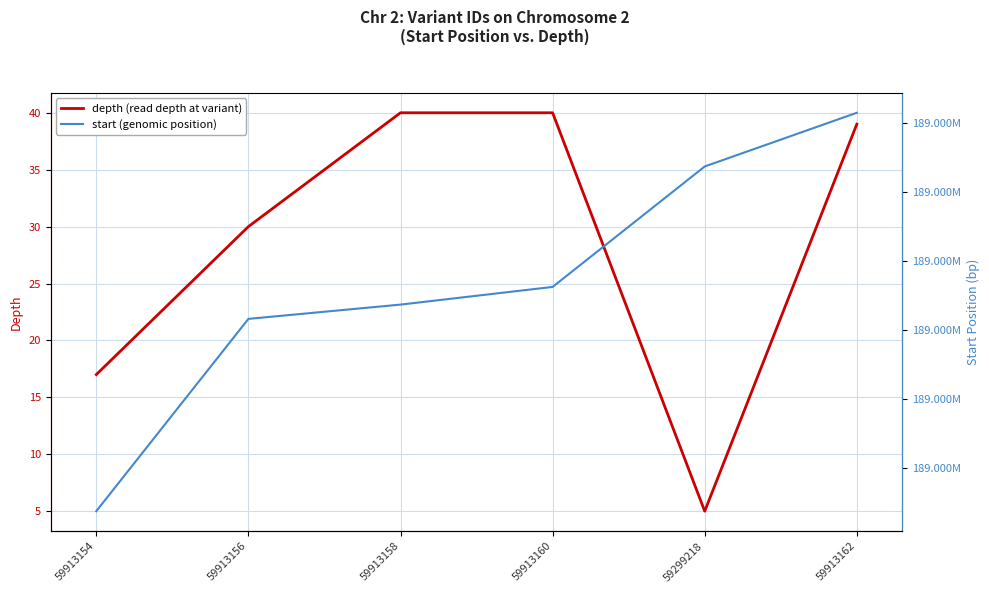

How many categories are shown in the chart?

6